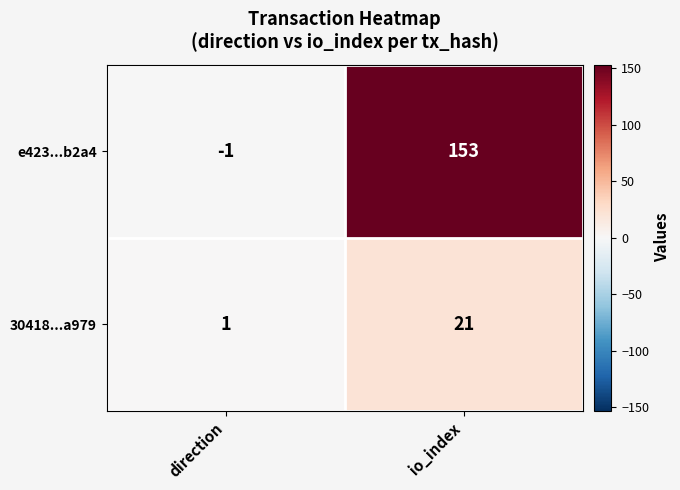

Reading left to right, transcribe all the data shown in this chart.

e423...b2a4: -1	153
30418...a979: 1	21